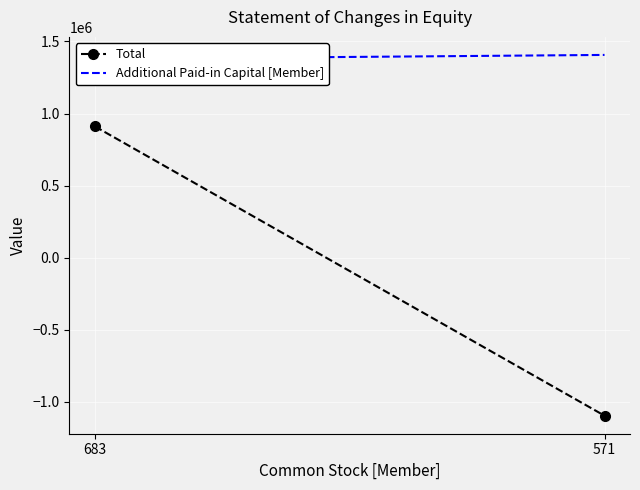

Which category has the highest value in the Total series?

683